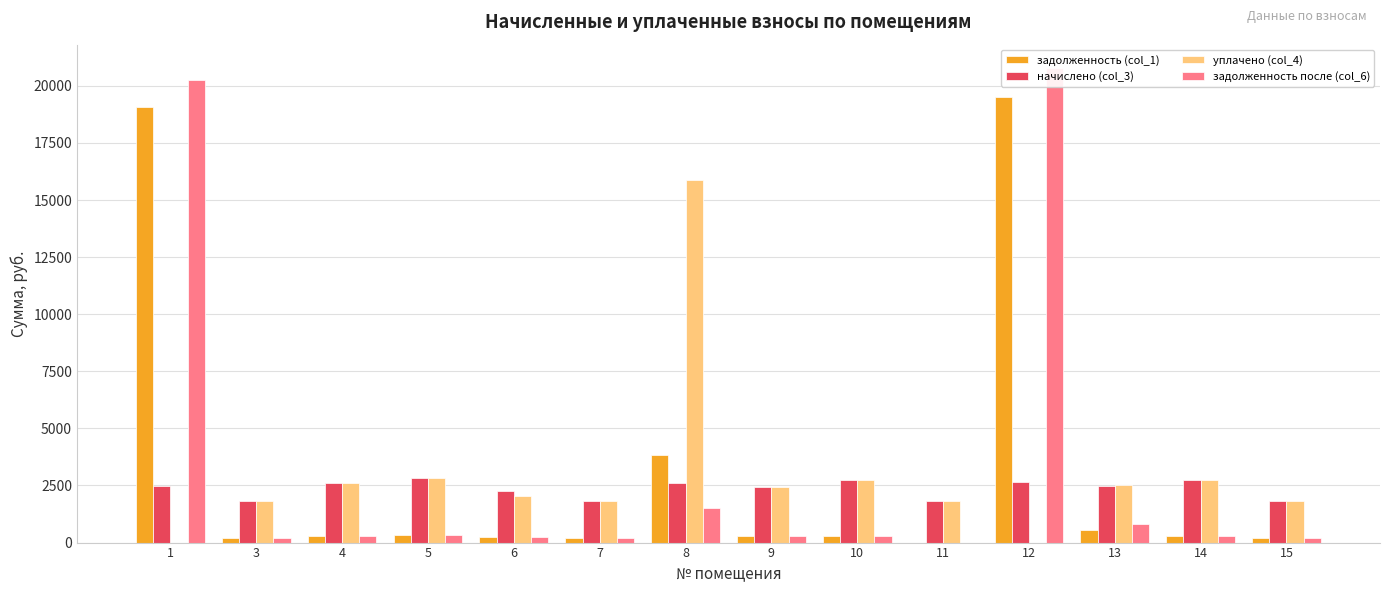

Which category has the lowest value in the задолженность (col_1) series?

11